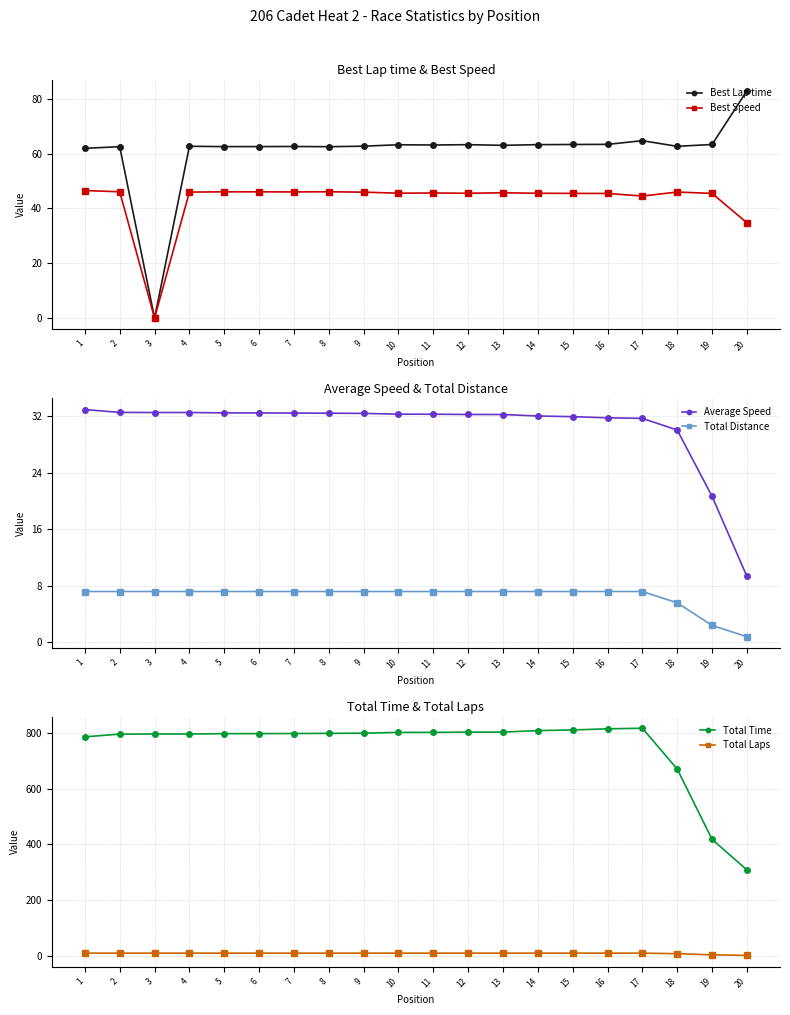

What is the difference between the maximum and second lowest values in the Best Speed series?

11.8